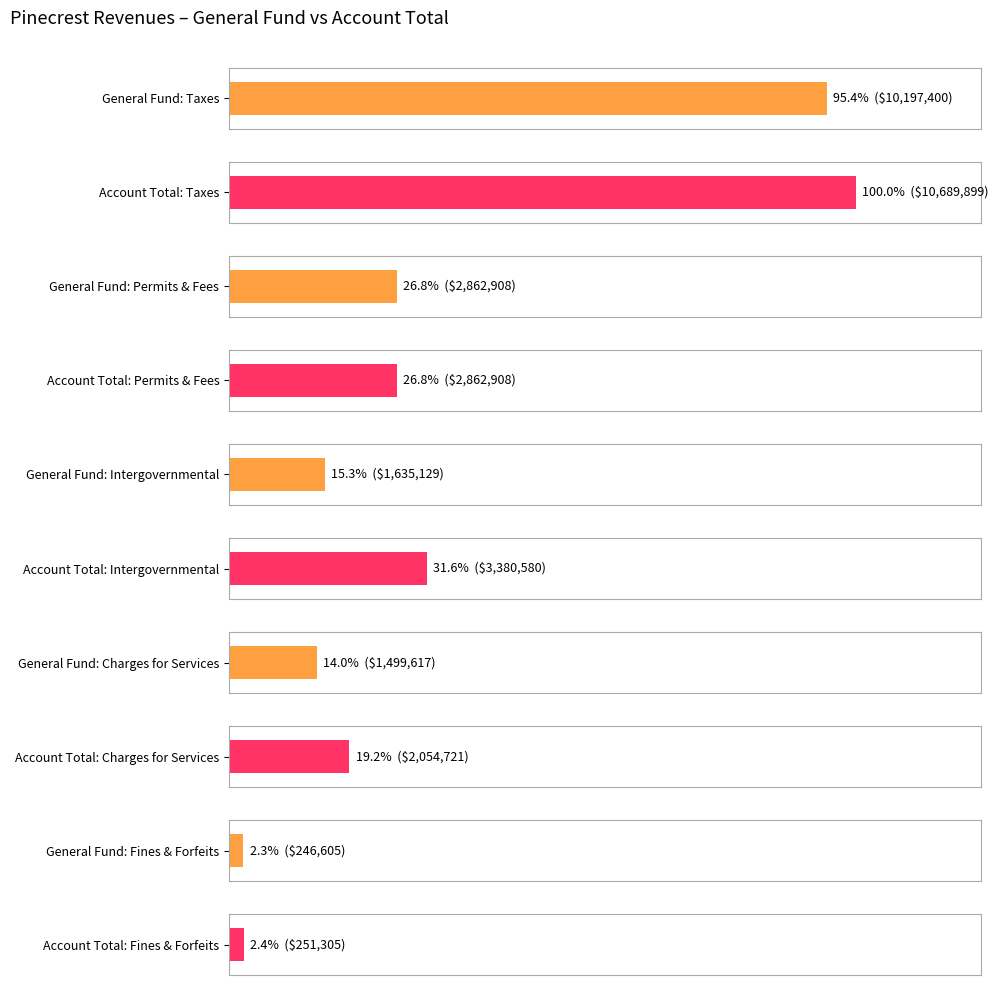

At which label does Account Total first exceed 2862908?

Taxes